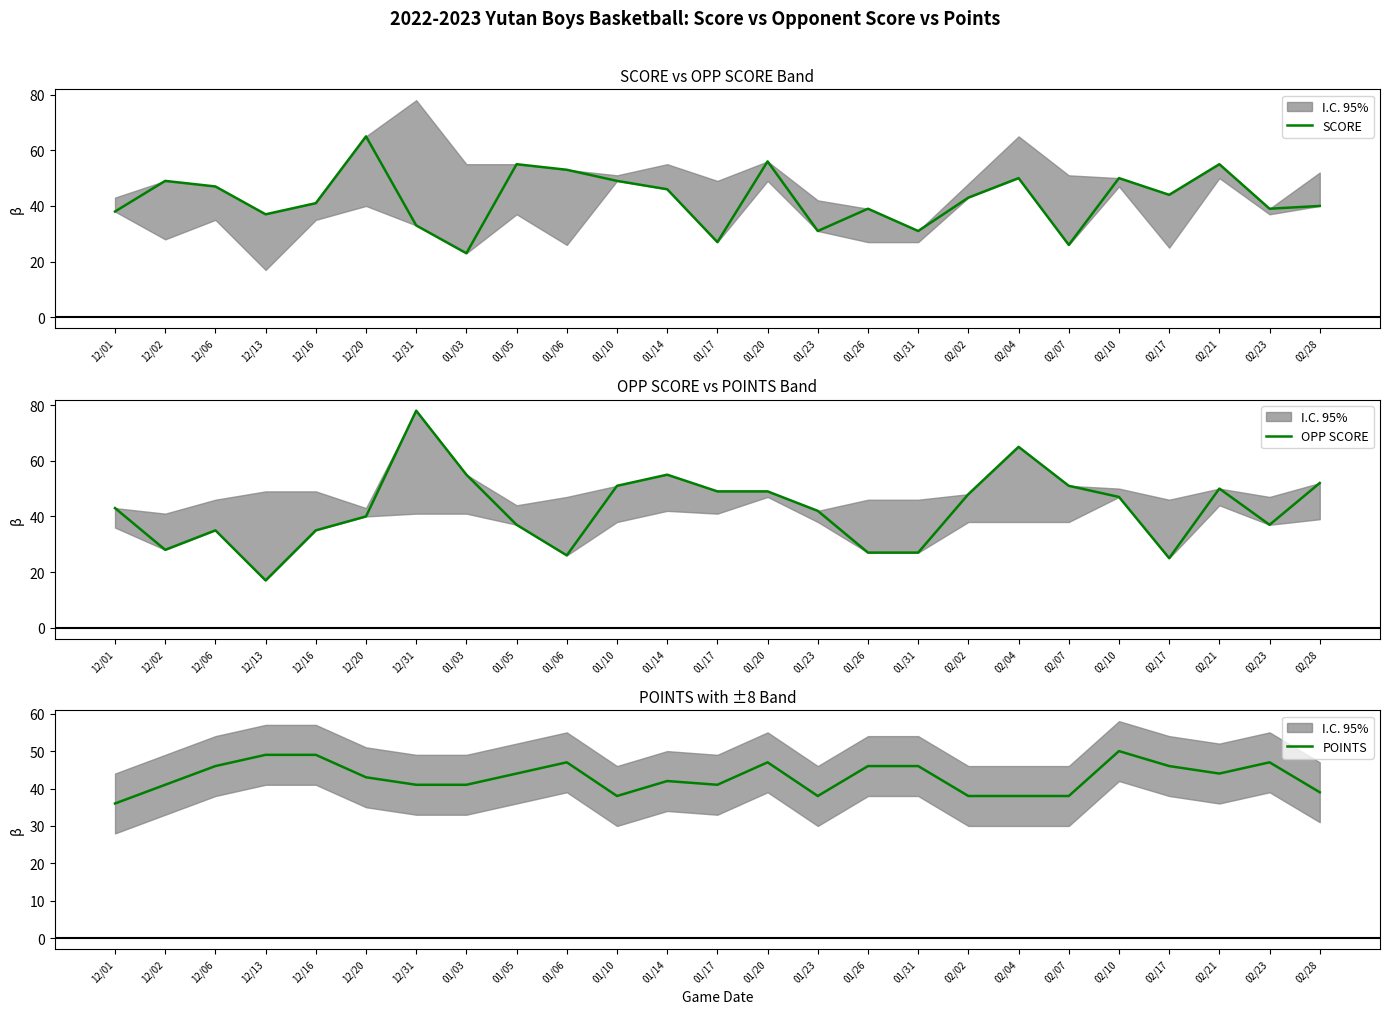

Reading left to right, what are all the values shown in this chart?

SCORE: 38	49	47	37	41	65	33	23	55	53	49	46	27	56	31	39	31	43	50	26	50	44	55	39	40
OPP SCORE: 43	28	35	17	35	40	78	55	37	26	51	55	49	49	42	27	27	48	65	51	47	25	50	37	52
POINTS: 36	41	46	49	49	43	41	41	44	47	38	42	41	47	38	46	46	38	38	38	50	46	44	47	39